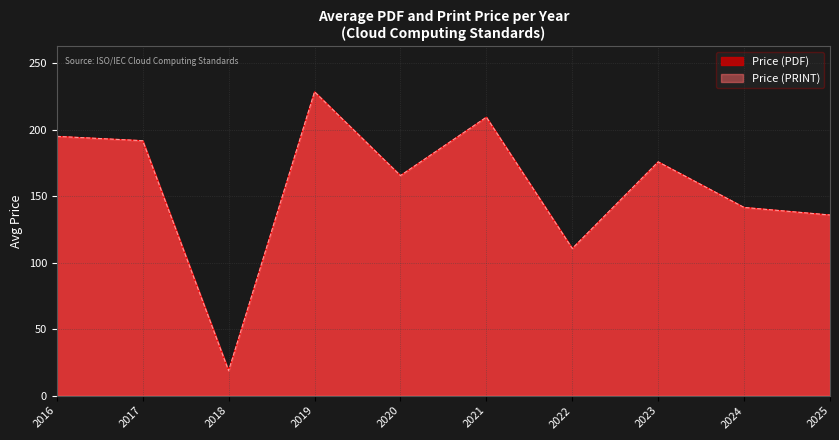

The value of Price (PDF) at 2025 is 7. True or false?

False